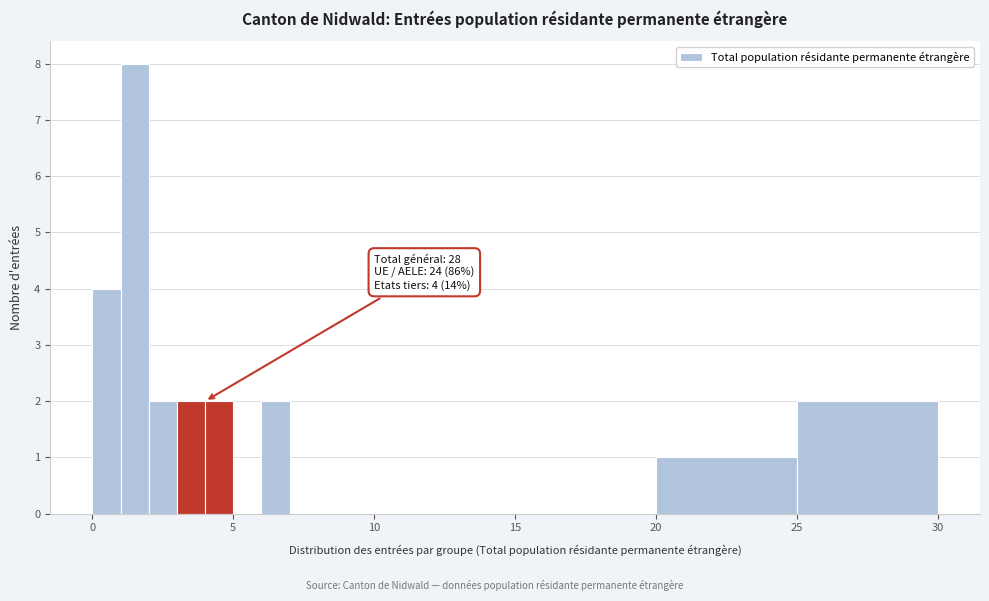

Around what value on the x-axis is the tallest bar? Give the approximate position of its centre, as read against the axis.

1.5